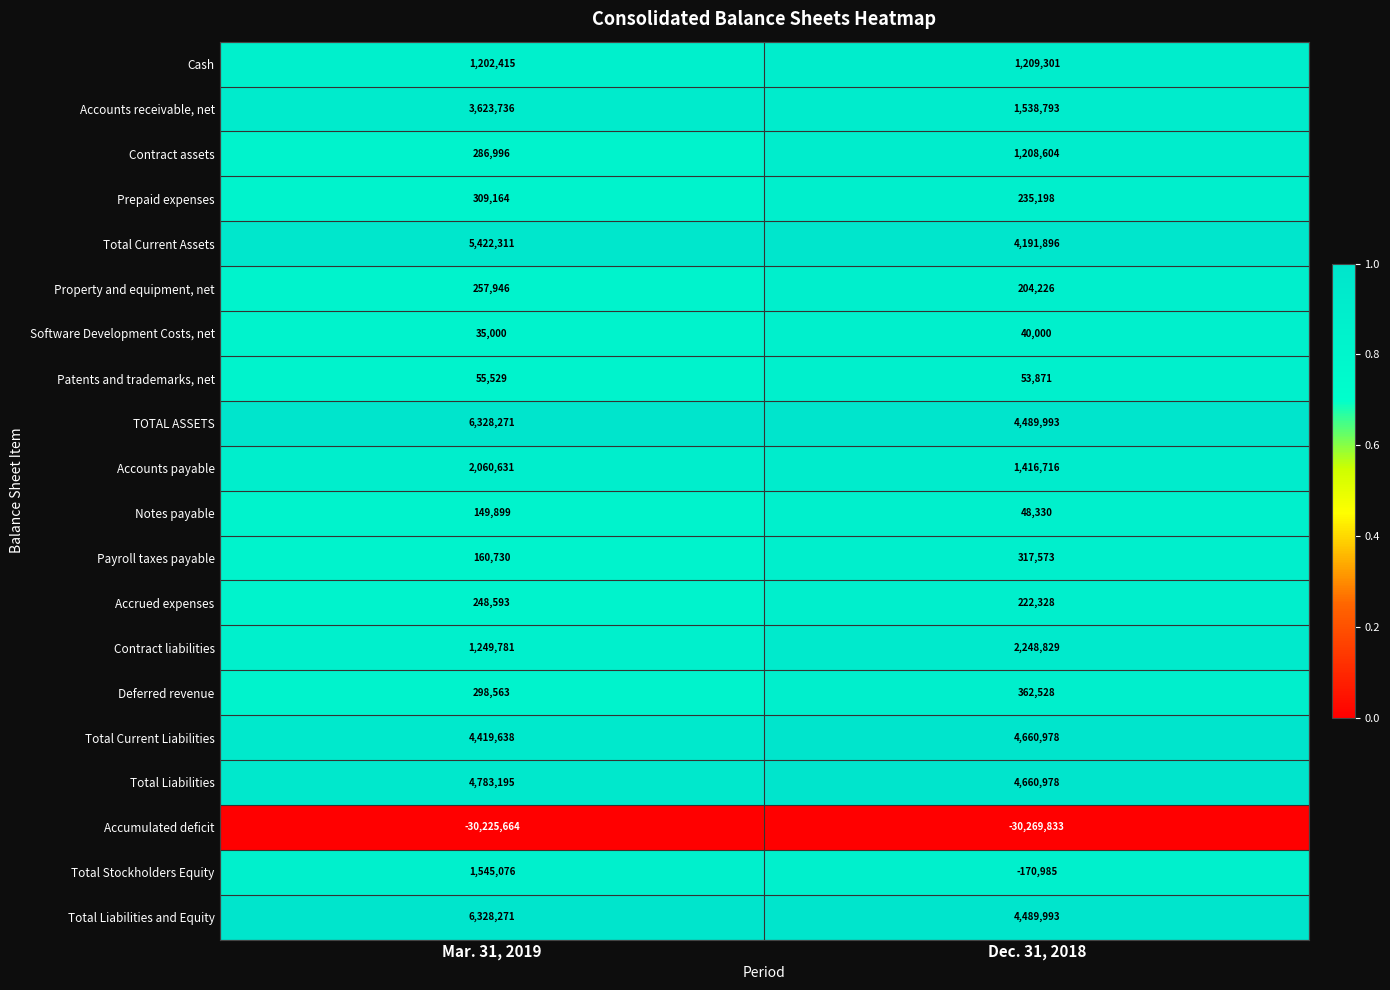

List the labels in order of Patents and trademarks, net value, smallest first.

Dec. 31, 2018, Mar. 31, 2019